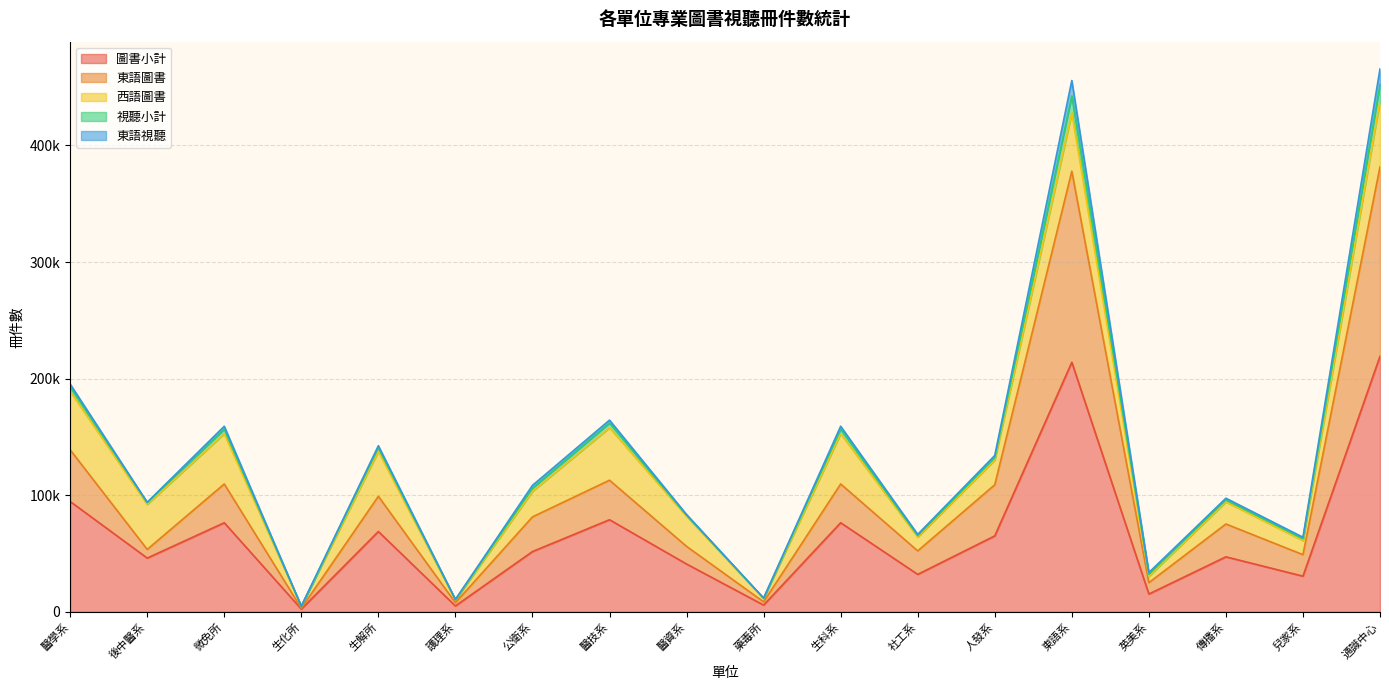

What is the difference between the second highest and minimum values in the 東語圖書 series?

374831